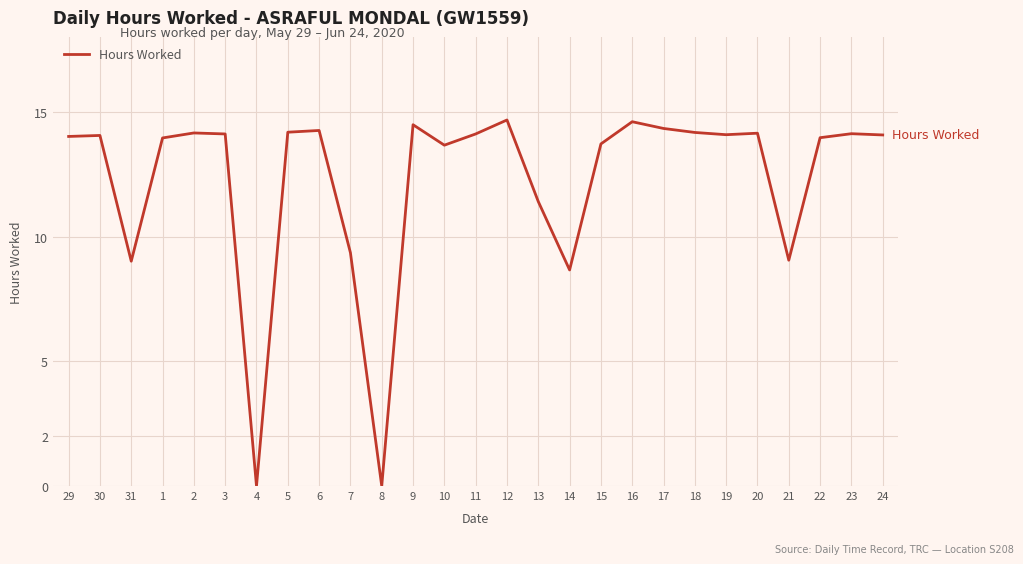

What is the change in value from 12 to 24?

-0.6